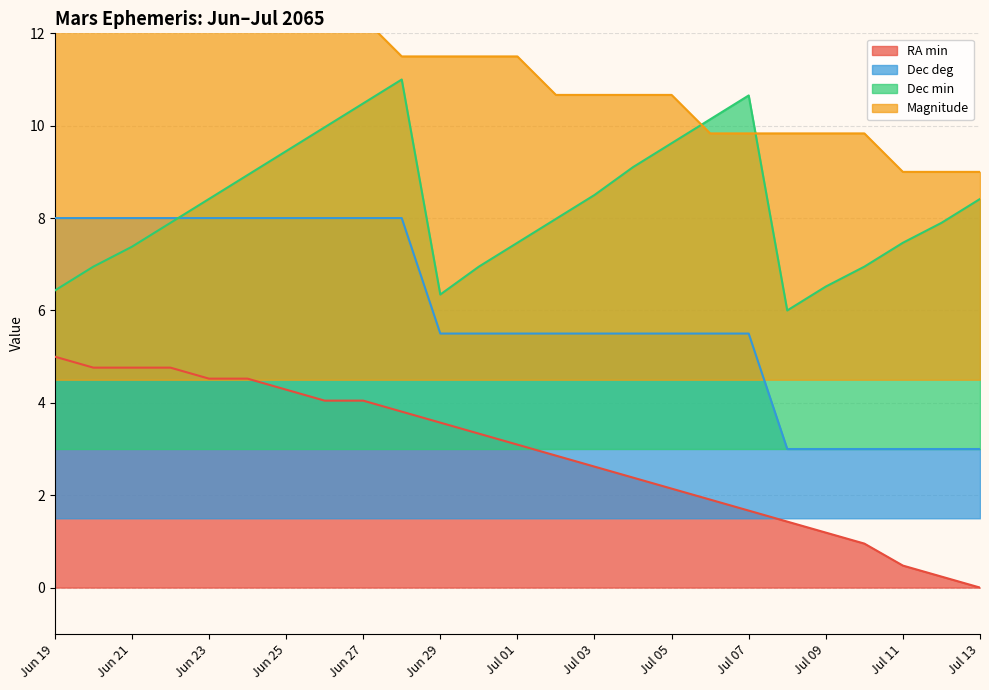

What value does the Dec min series have at Jun 25?

9.4